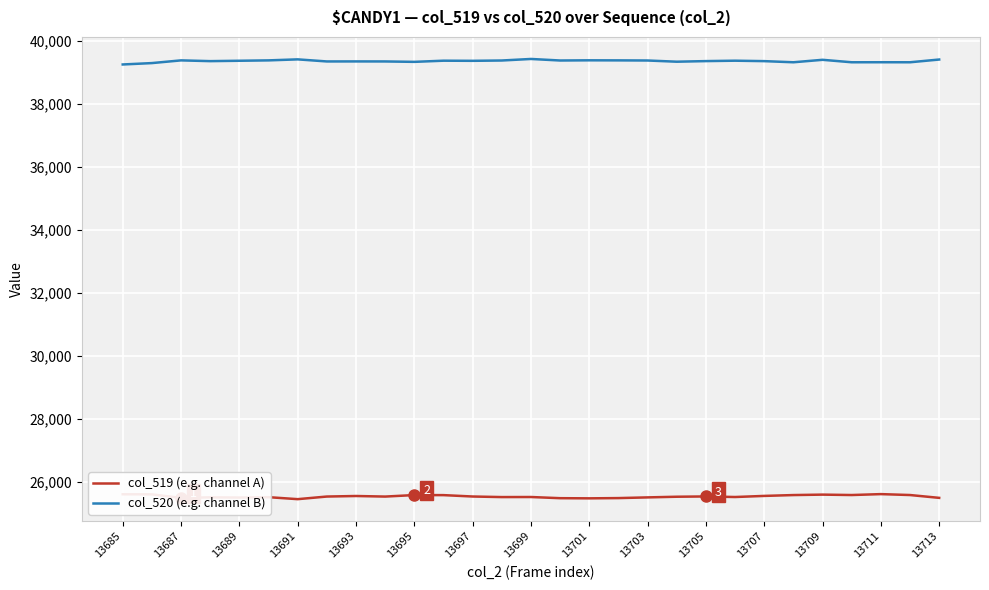

What is the difference between the maximum and minimum values in the col_520 (e.g. channel B) series?

175